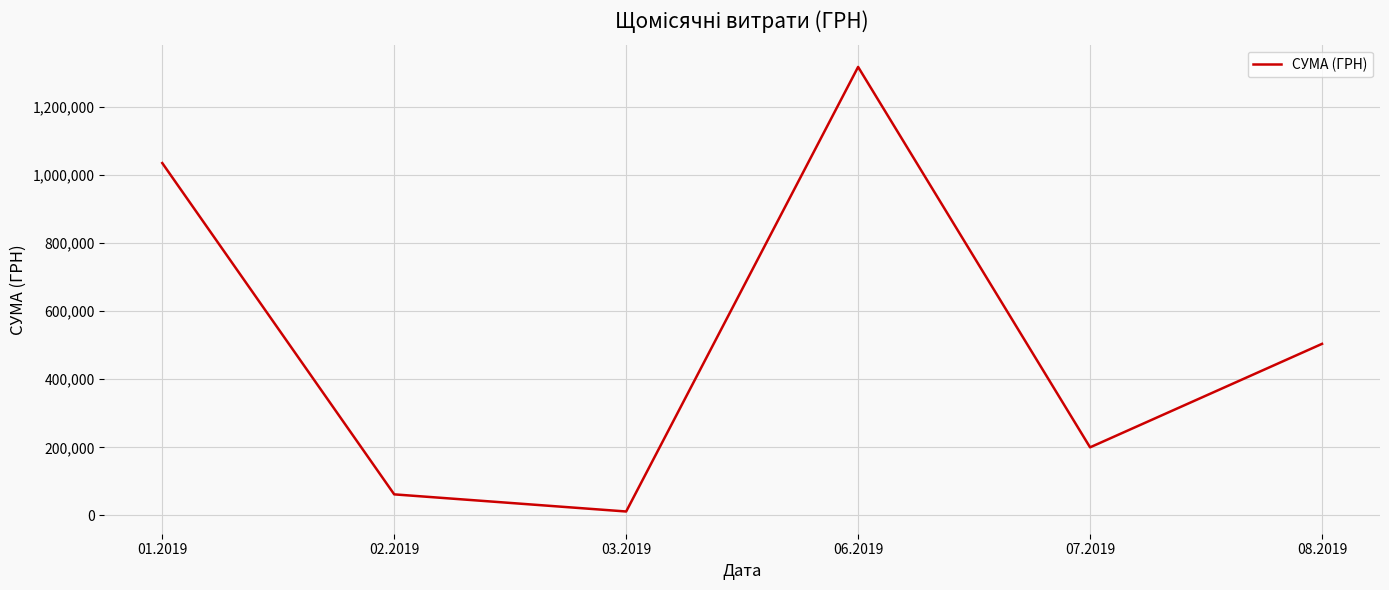

True or false: the data shows 61819.4 at 02.2019.

True